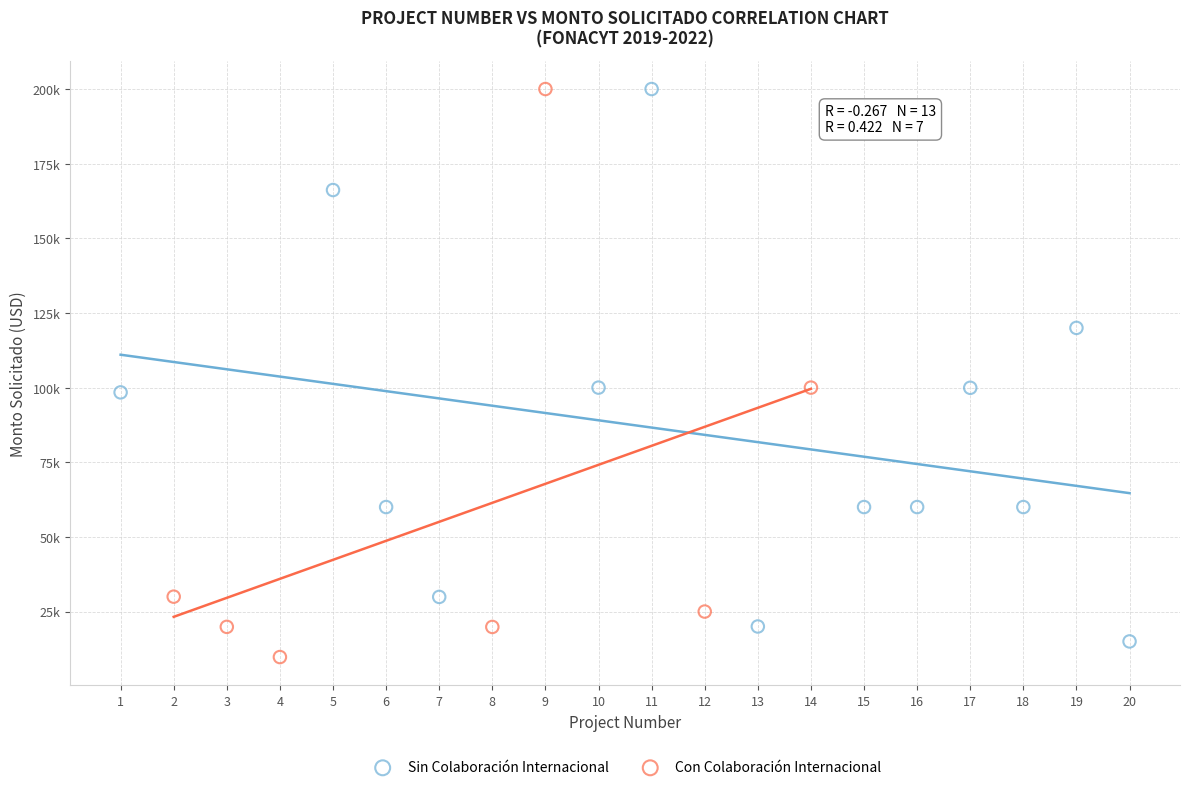

Which series has the largest Y range (max minus min)?

Con Colaboración Internacional